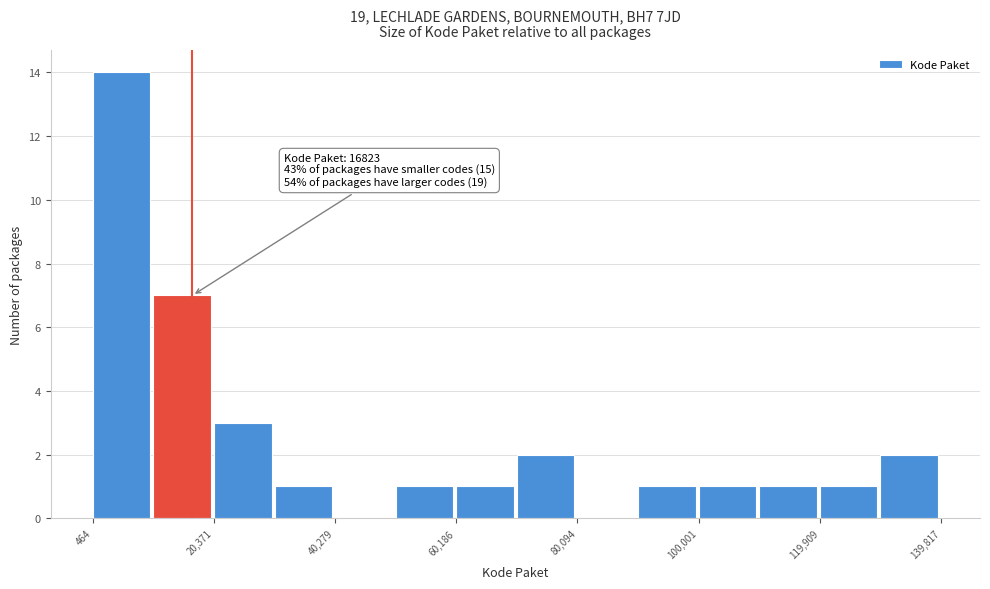

Which range on the x-axis has the tallest bar?

0 to 10000